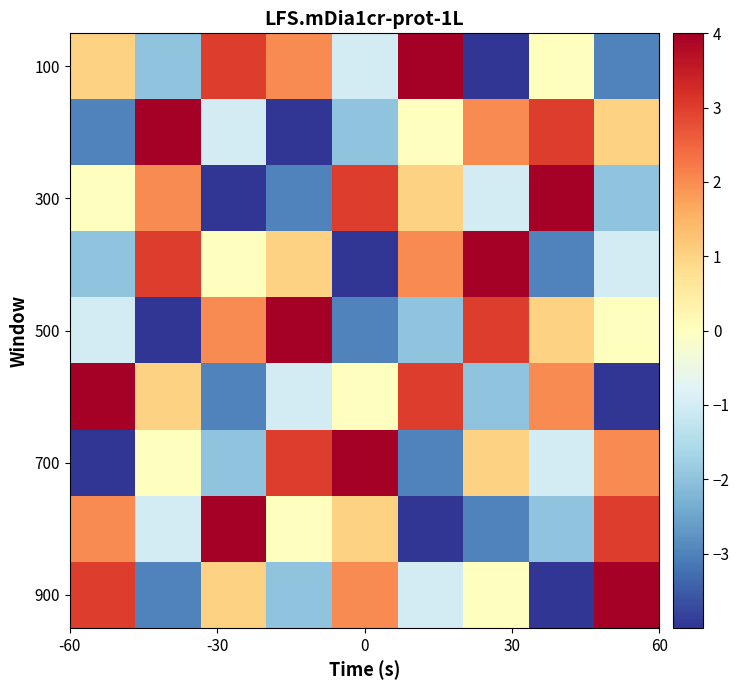

At how many categories does at least one series exceed -3?

9